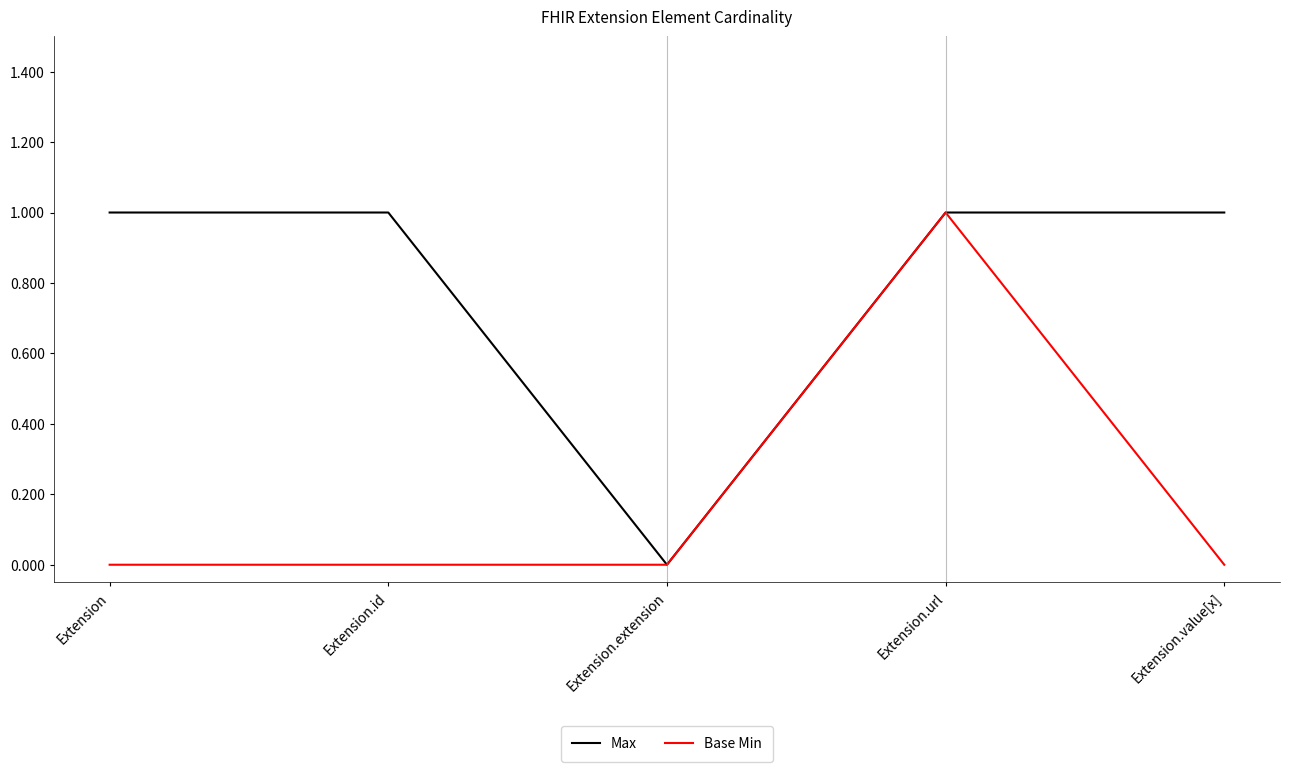

What is the average value of the Max series?

1